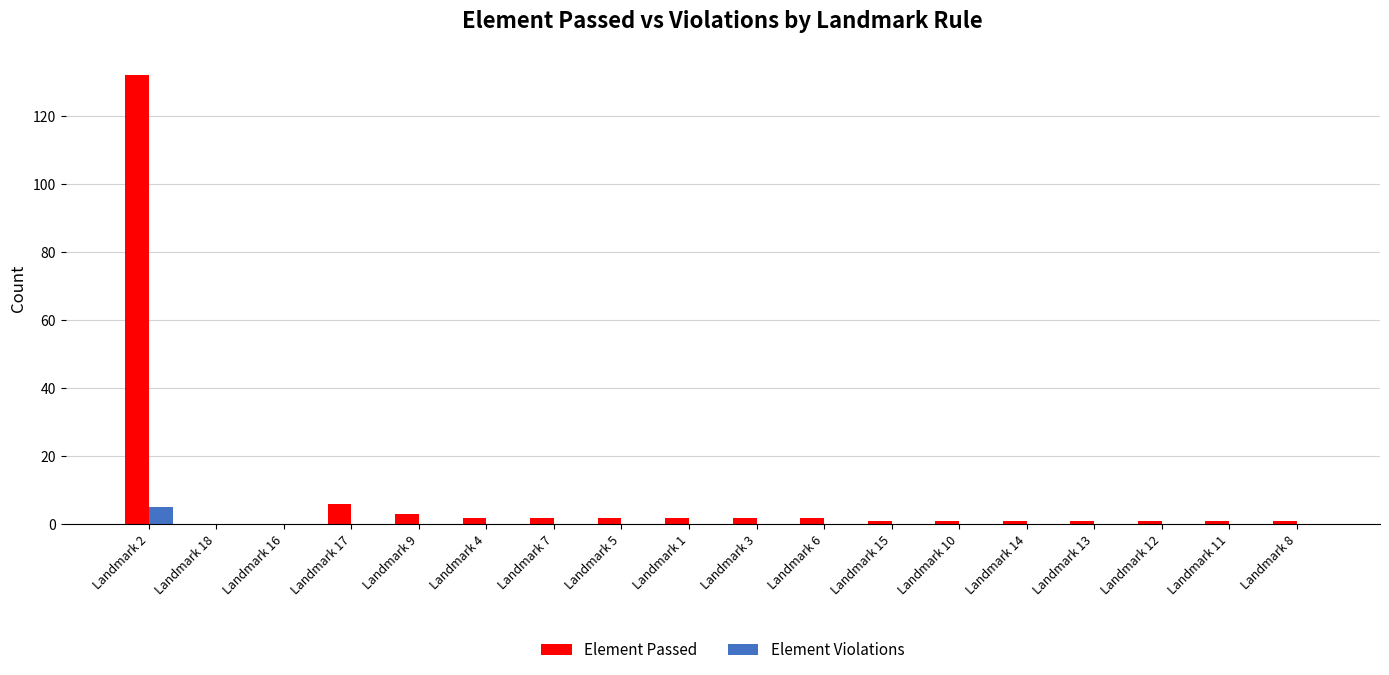

Which series has the largest total across all categories?

Element Passed